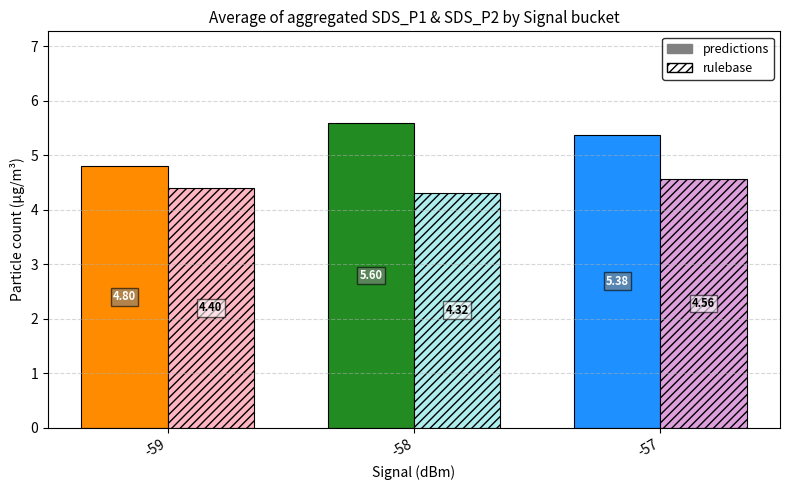

What is the total value across all series at -57?

9.9